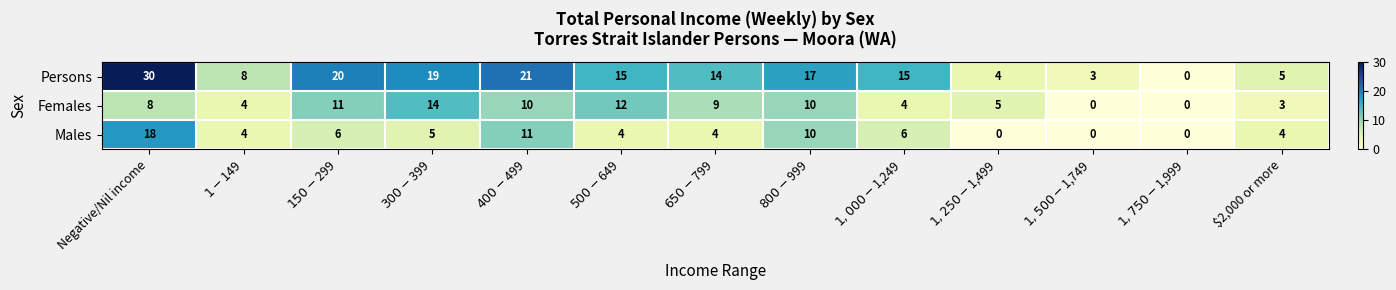

How many positive values does the Males series have?

10